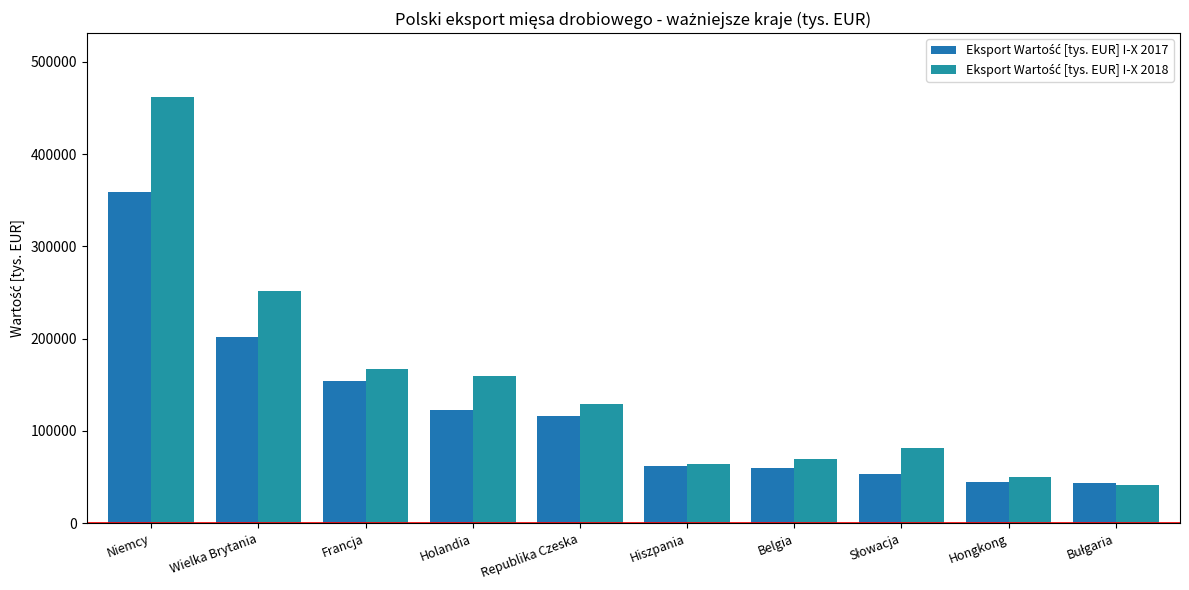

Reading right to left, transcribe all the data shown in this chart.

Eksport Wartość [tys. EUR] I-X 2017: Bułgaria=43211.8	Hongkong=45184.3	Słowacja=53436.4	Belgia=59519.9	Hiszpania=61935.7	Republika Czeska=116534.8	Holandia=122877.4	Francja=154511.8	Wielka Brytania=202352.6	Niemcy=358563.9
Eksport Wartość [tys. EUR] I-X 2018: Bułgaria=41863.6	Hongkong=49834.3	Słowacja=81779.9	Belgia=69309.2	Hiszpania=64556.7	Republika Czeska=129572.8	Holandia=159522.9	Francja=167641.7	Wielka Brytania=251285.7	Niemcy=461783.7